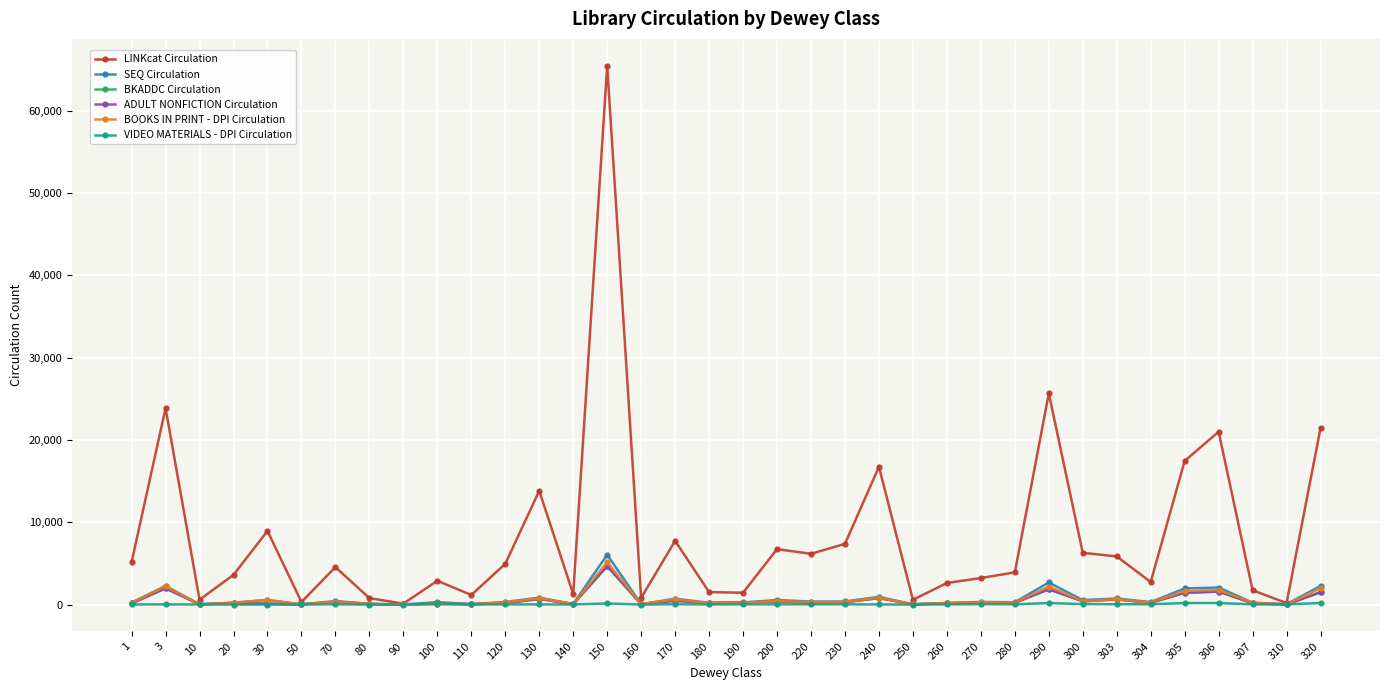

The value of BOOKS IN PRINT - DPI Circulation at 150 is 5146. True or false?

True